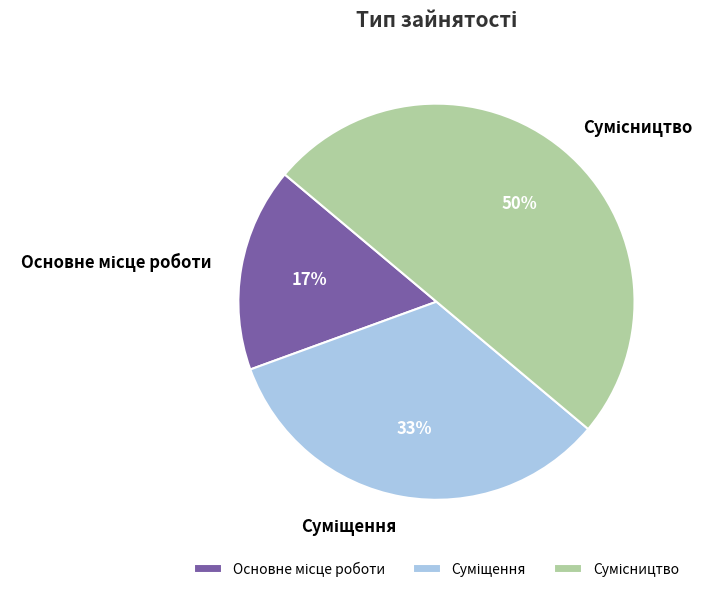

To the nearest percent, what is the average slice percentage?

33%